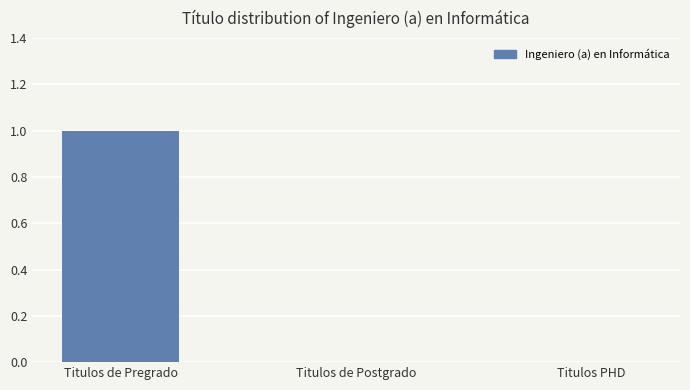

Which category has the highest value across all series?

Titulos de Pregrado